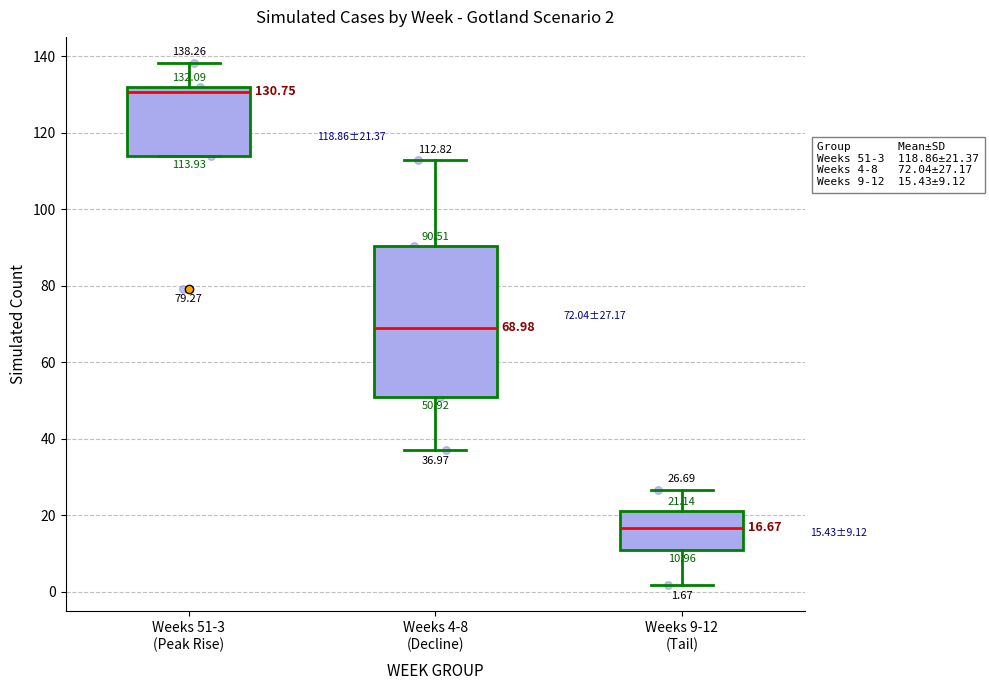

Which box has the highest median line?

Weeks 51-3 (Peak Rise)